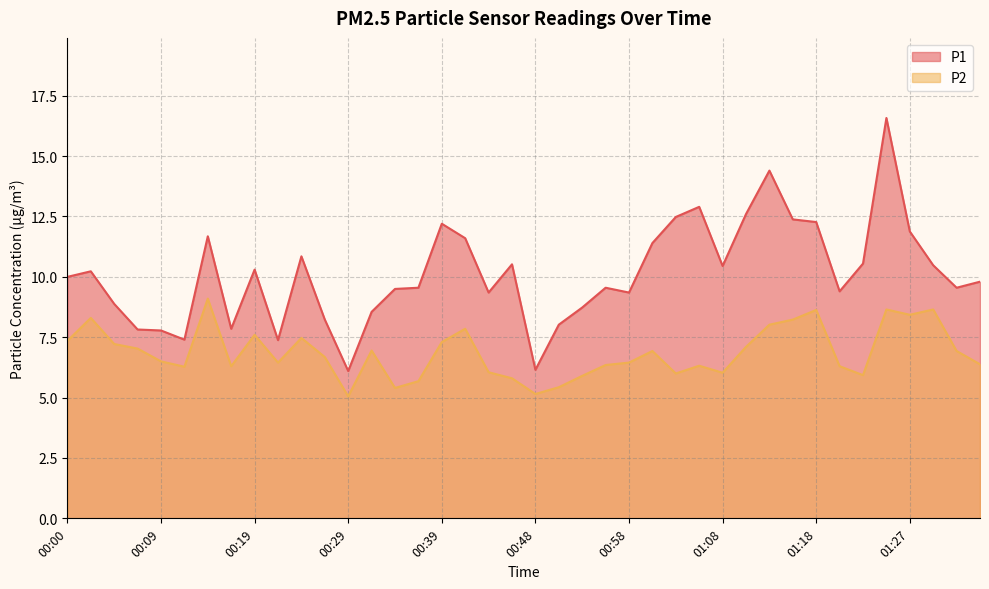

Read the P2 value at 00:48.

5.2